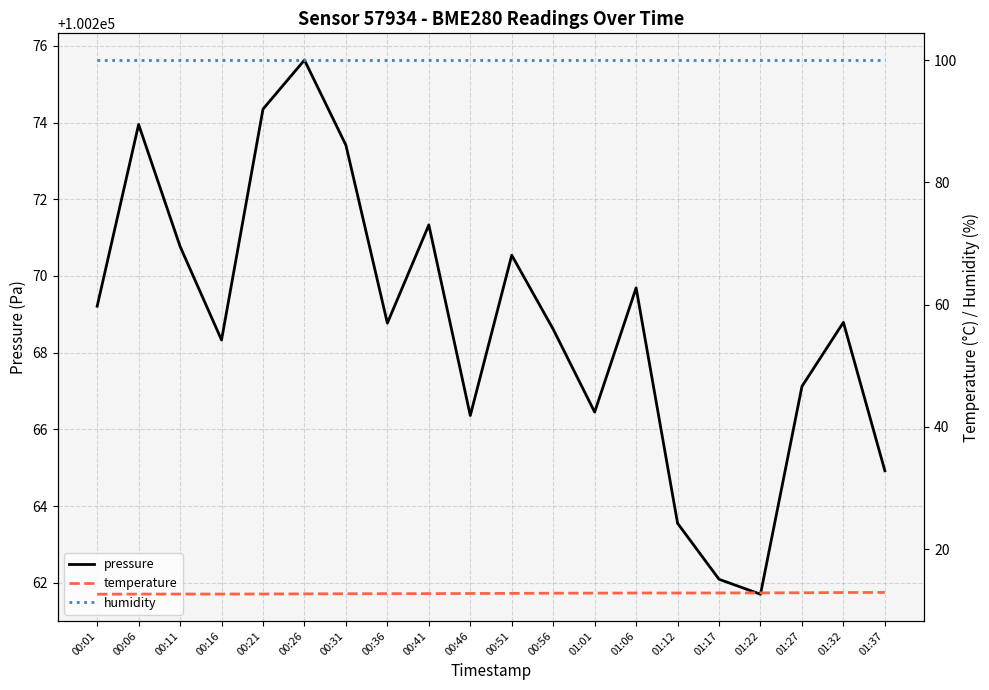

List the series in order of their peak value, lowest first.

temperature, humidity, pressure